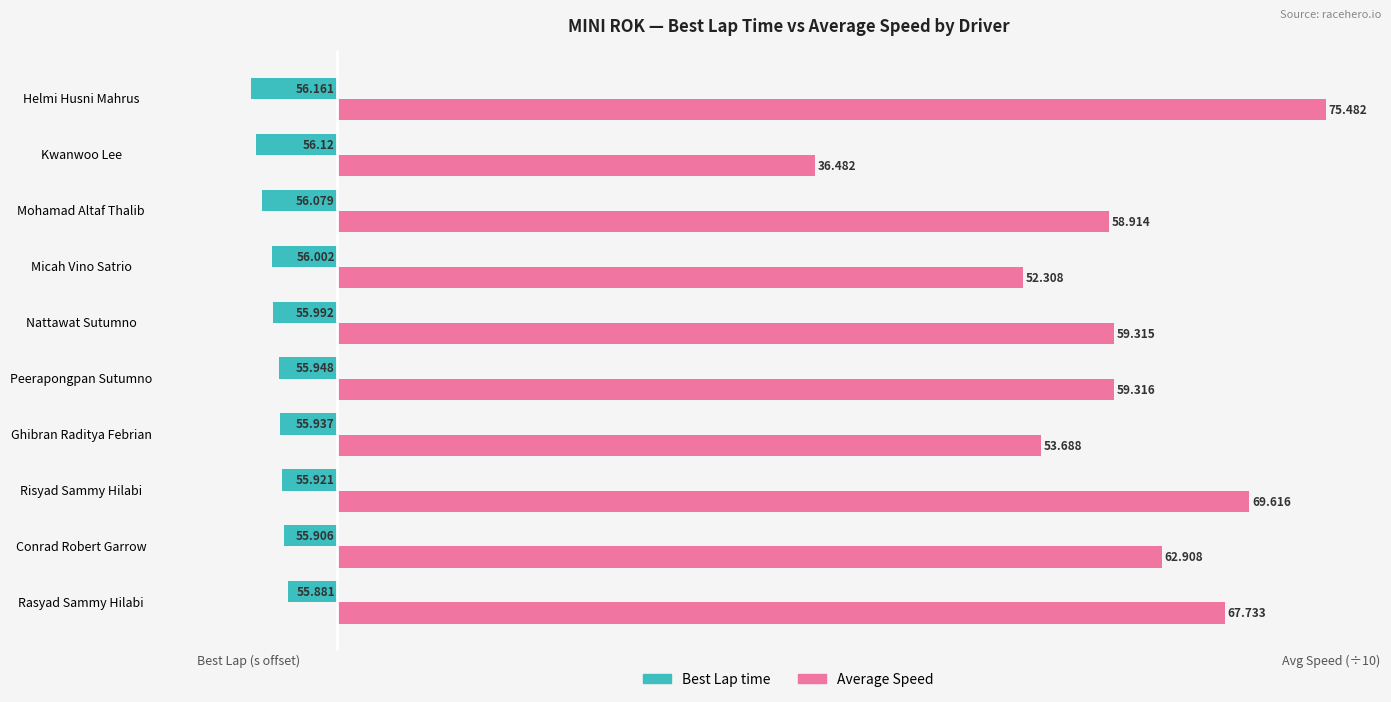

What are all the series names shown in the legend?

Best Lap time, Average Speed